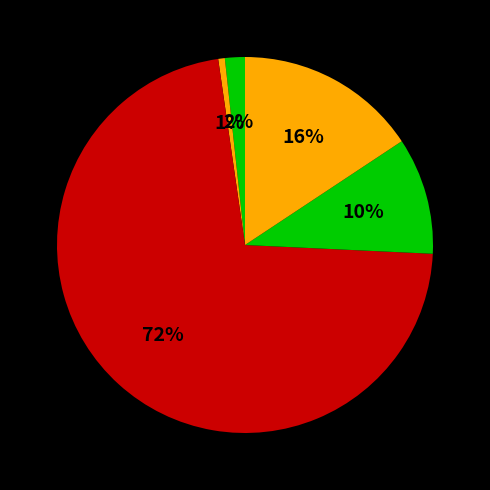

How many slices are in this pie chart?

5